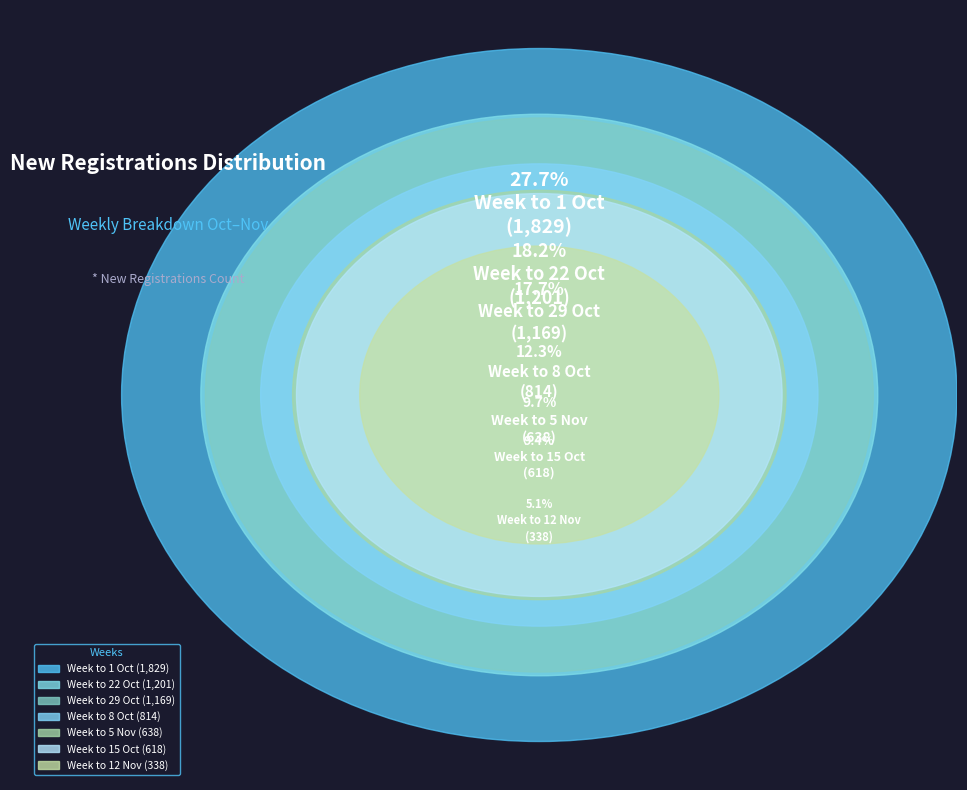

What is the total percentage of Week to 1 Oct and Week to 8 Oct?

40.0%